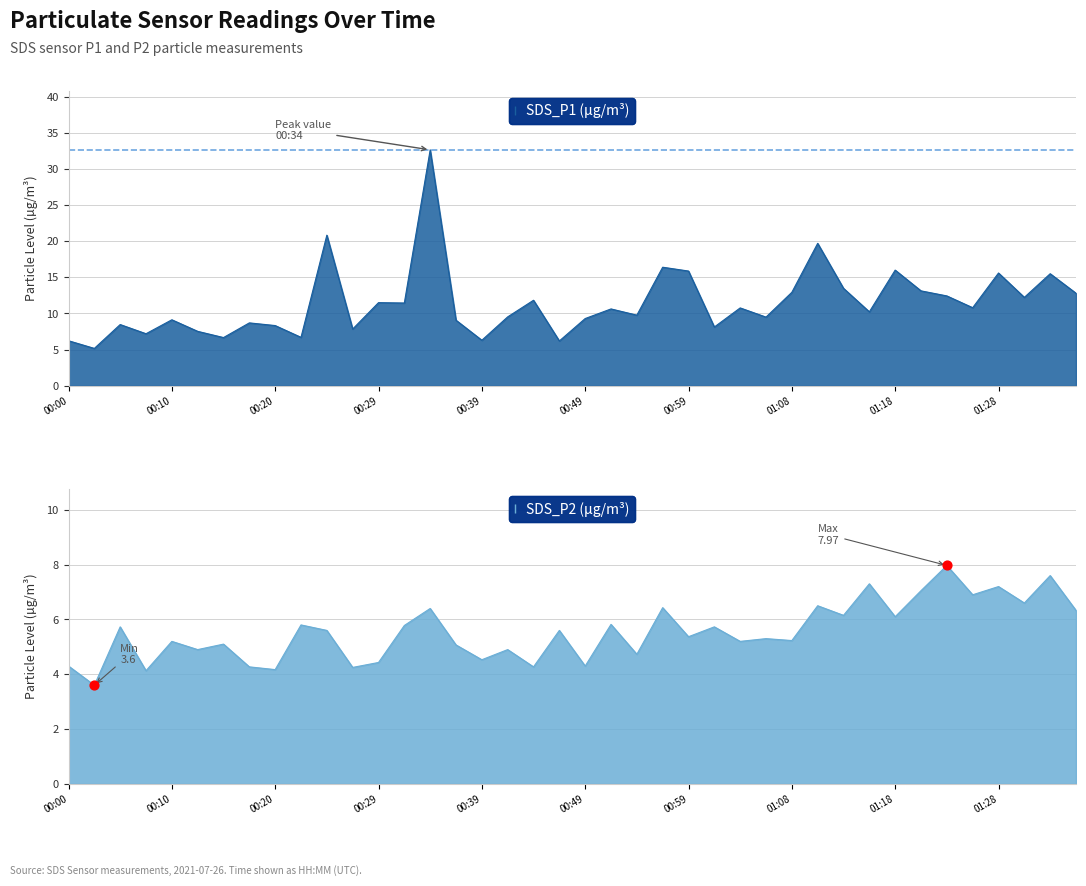

Which series contains the highest Y value?

SDS_P1